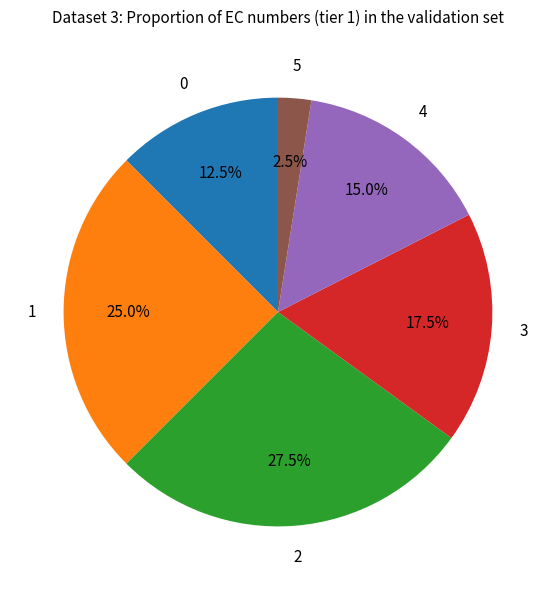

How many slices are in this pie chart?

6